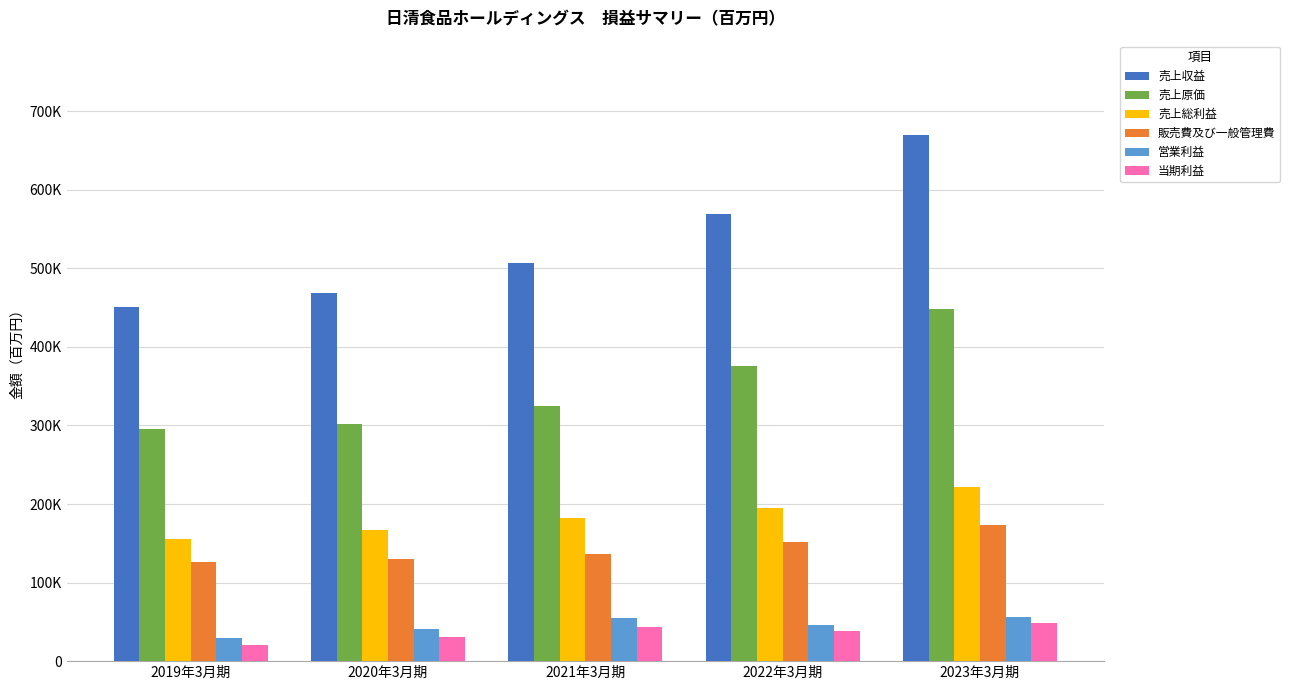

What are all the series names shown in the legend?

売上収益, 売上原価, 売上総利益, 販売費及び一般管理費, 営業利益, 当期利益